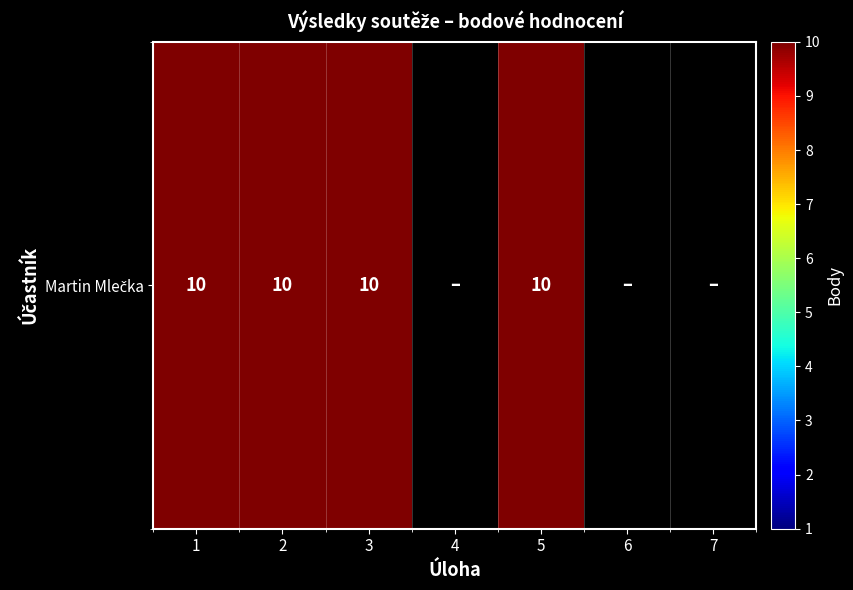

Rank the categories by value from lowest to highest.

4, 6, 7, 1, 2, 3, 5